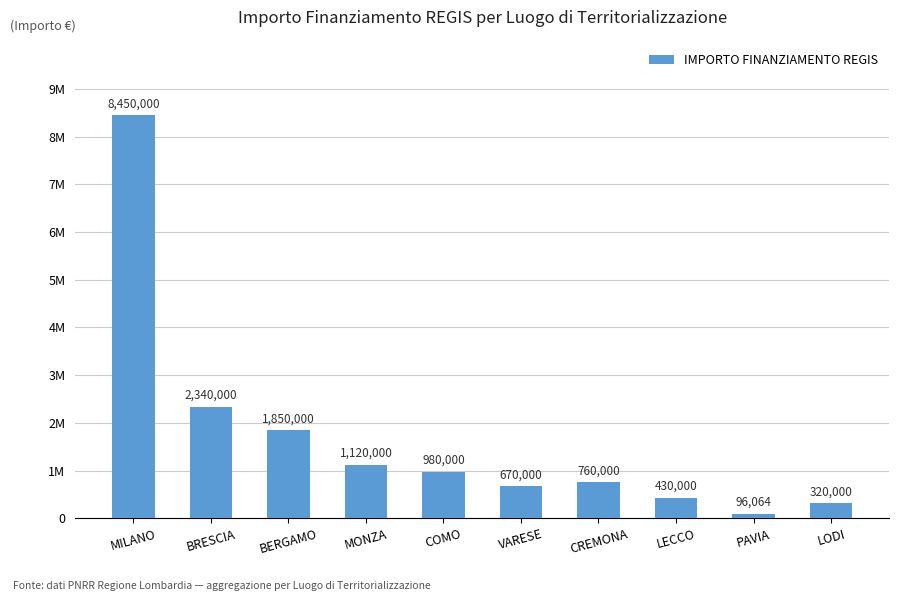

How many bars are there in total?

10